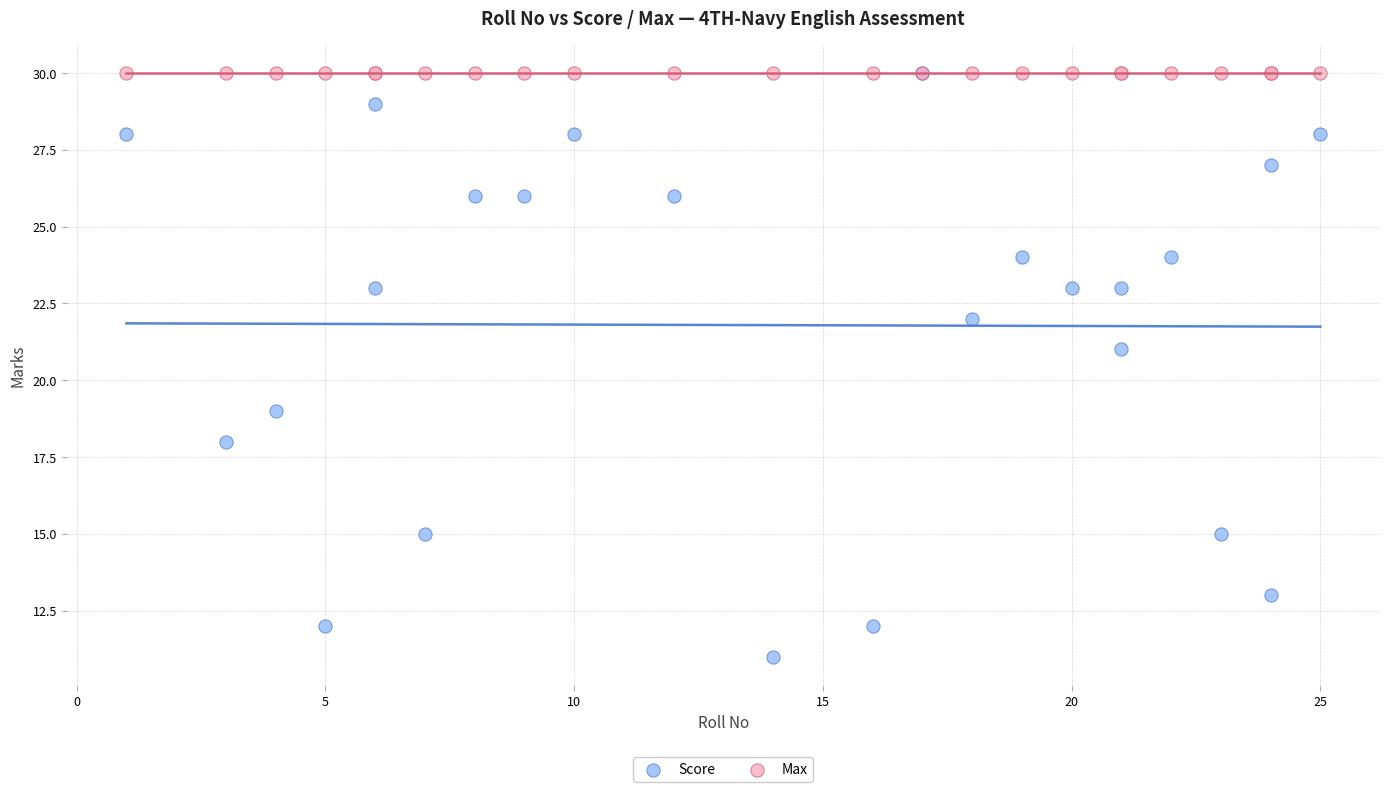

Which series contains the lowest Y value?

Score